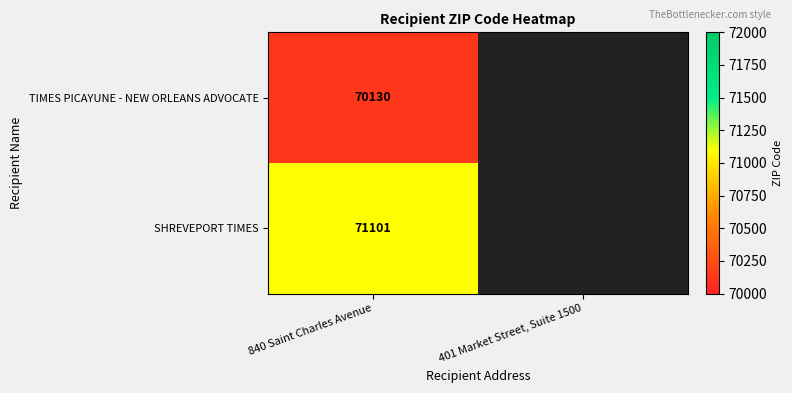

Rank the series at 840 Saint Charles Avenue from highest to lowest value.

SHREVEPORT TIMES, TIMES PICAYUNE - NEW ORLEANS ADVOCATE